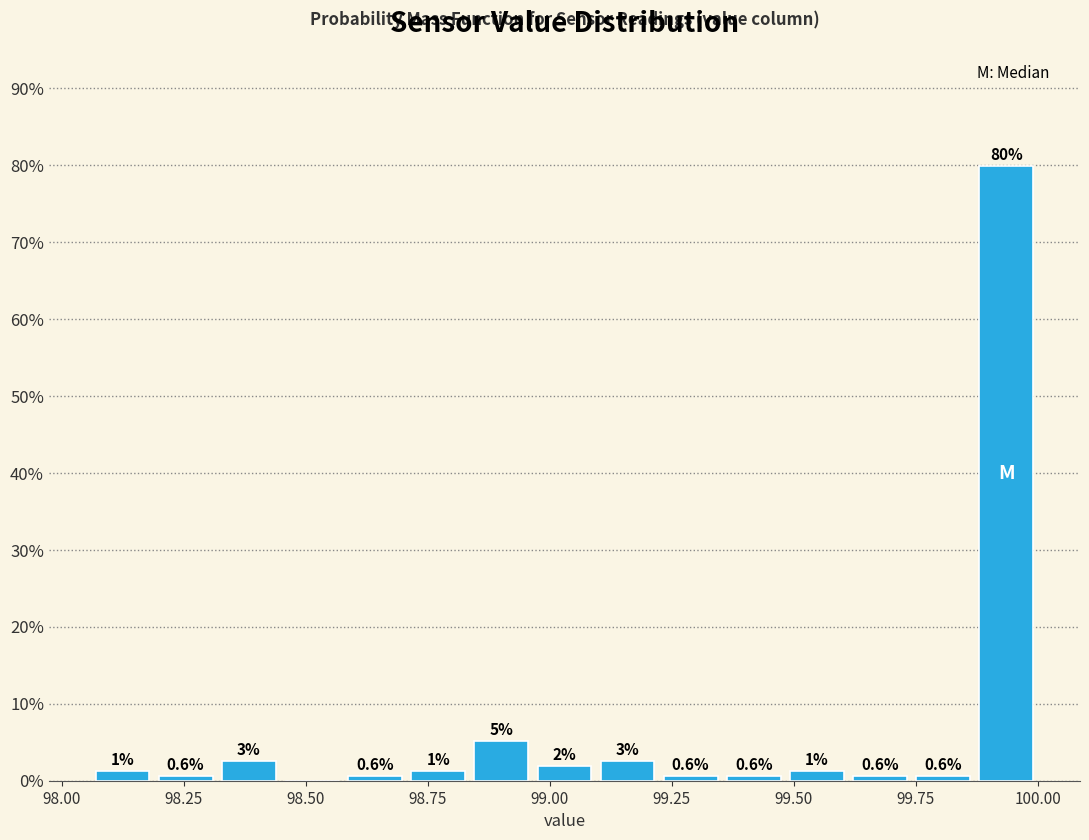

Around what value on the x-axis is the tallest bar? Give the approximate position of its centre, as read against the axis.

99.95